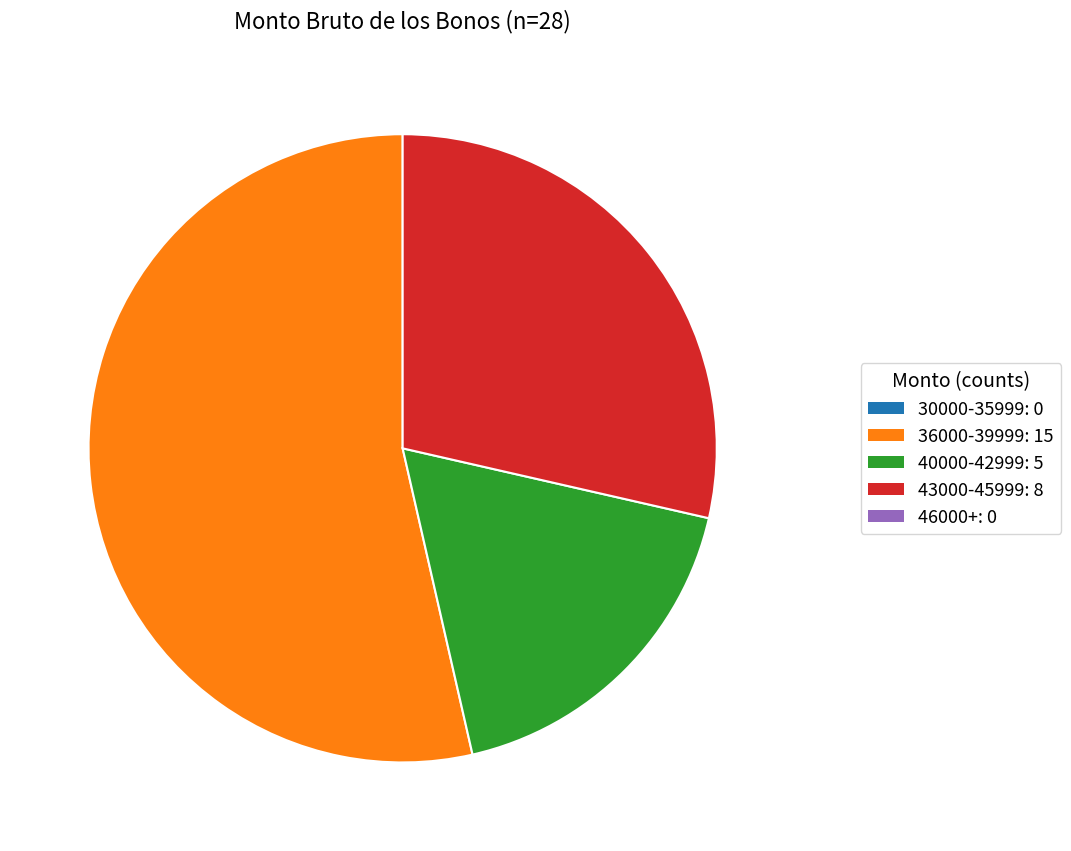

Is there any slice that represents more than half of the pie?

Yes